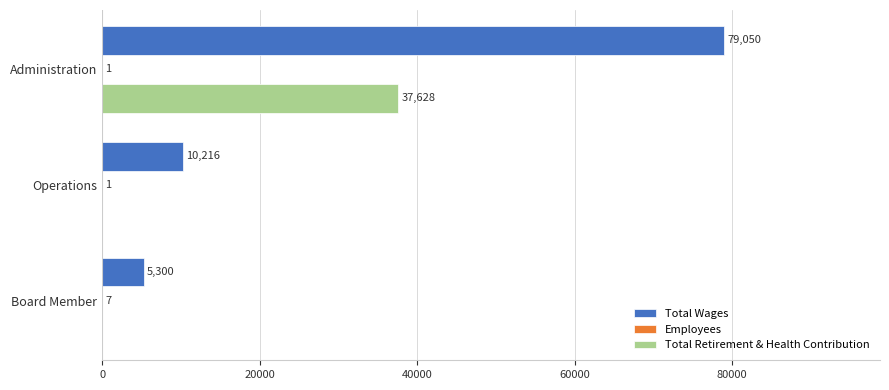

How many Total Retirement & Health Contribution values are between 0 and 37628?

3